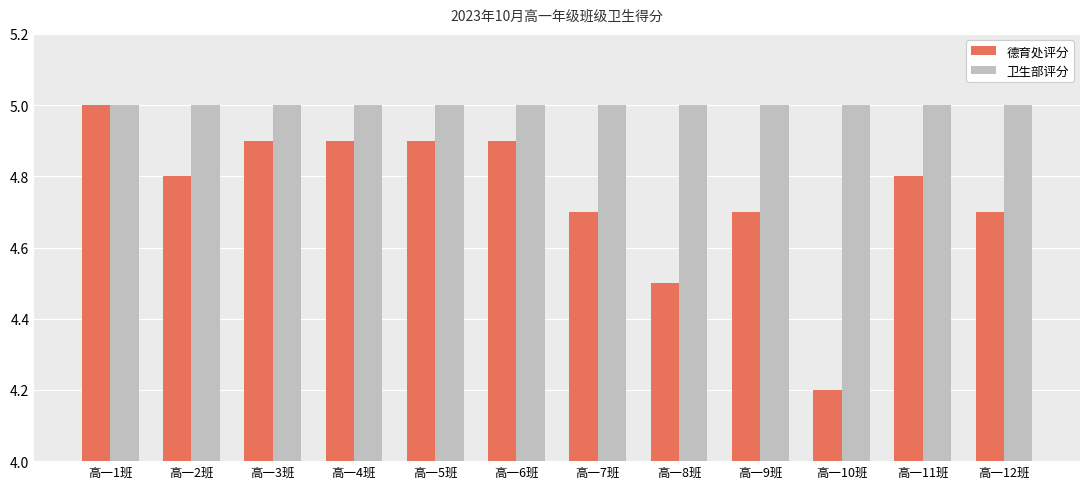

Rank the series at 高一6班 from highest to lowest value.

卫生部评分, 德育处评分